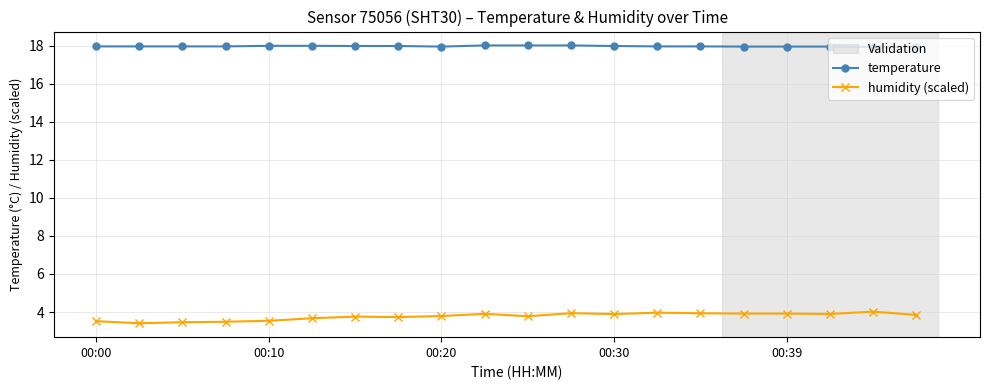

Which series has the widest spread of values?

humidity (scaled)